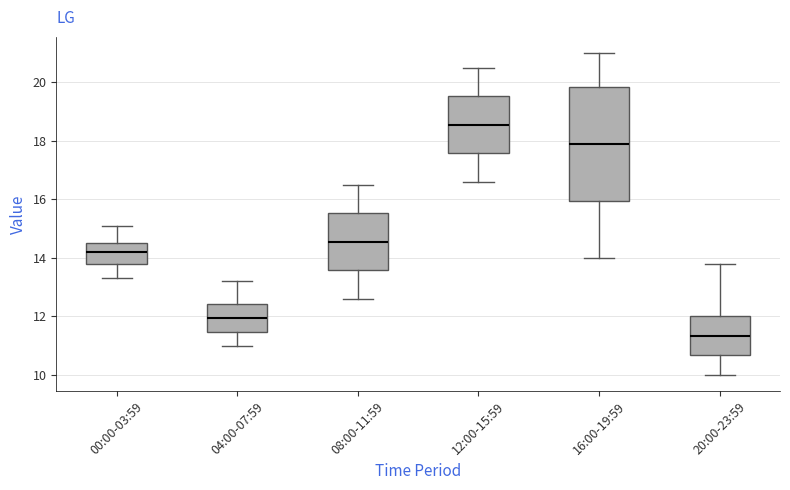

Which box's median line is the highest?

12:00-15:59